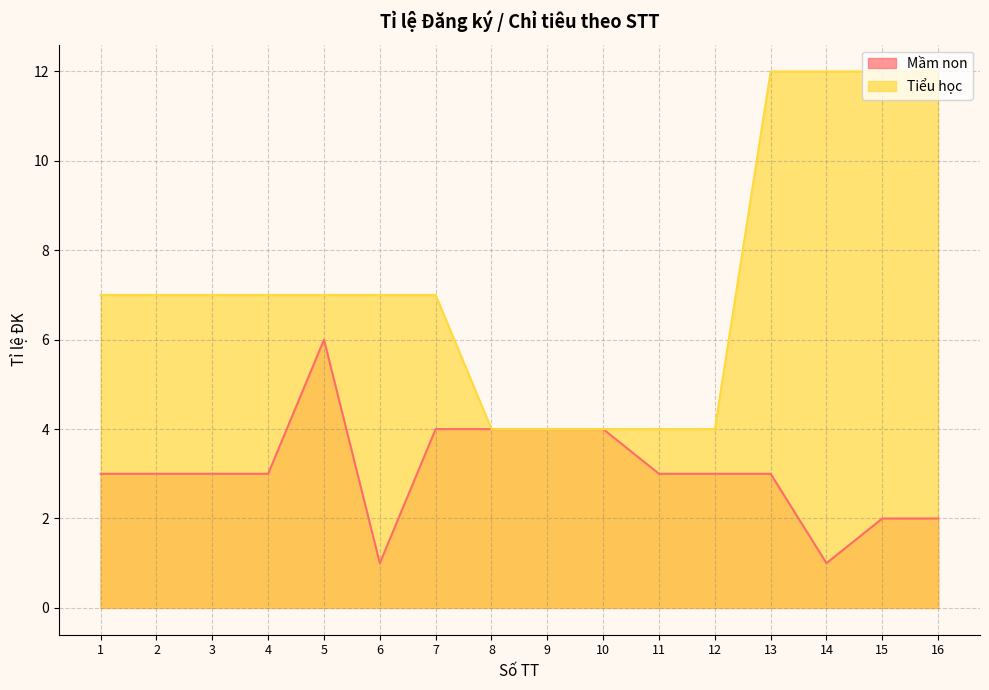

What is the value of the Mầm non point at the 10th from the left?

4